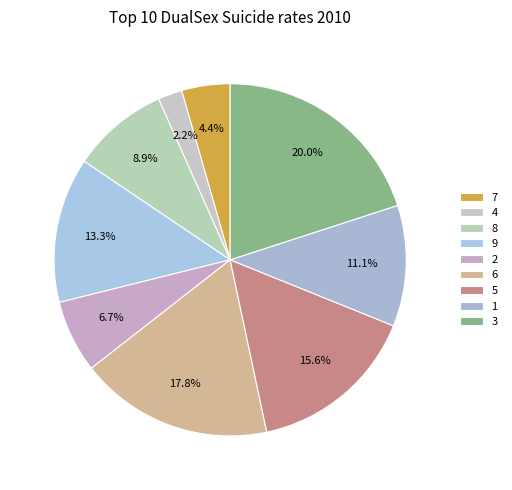

To the nearest percent, what is the difference between the largest and smallest slice percentages?

18%